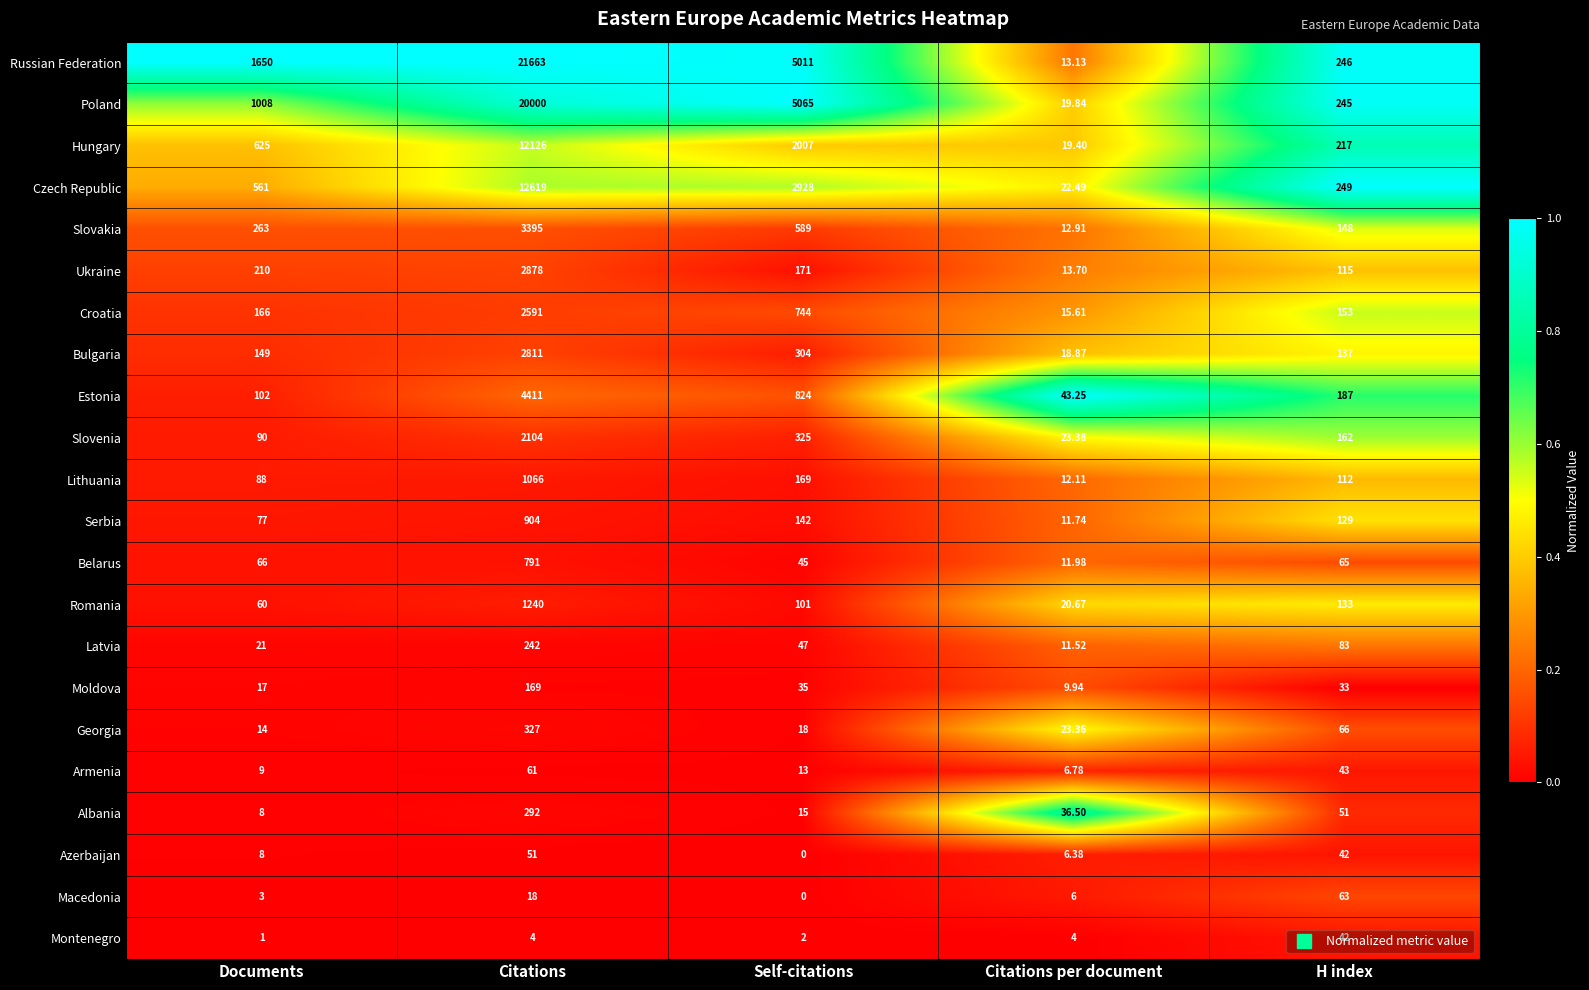

Which series has the largest total across all categories?

Russian Federation